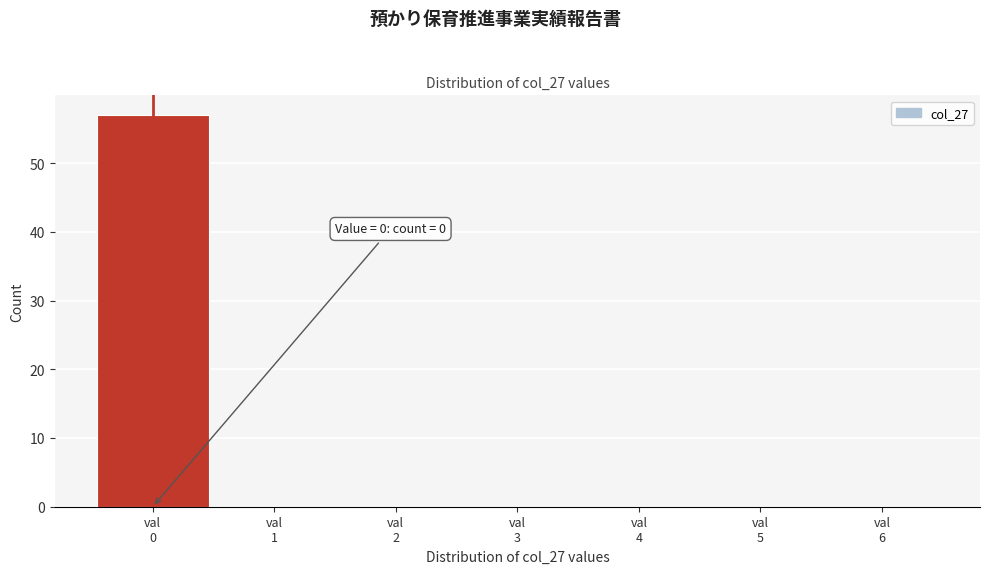

Which range on the x-axis has the tallest bar?

-0.5 to 0.5